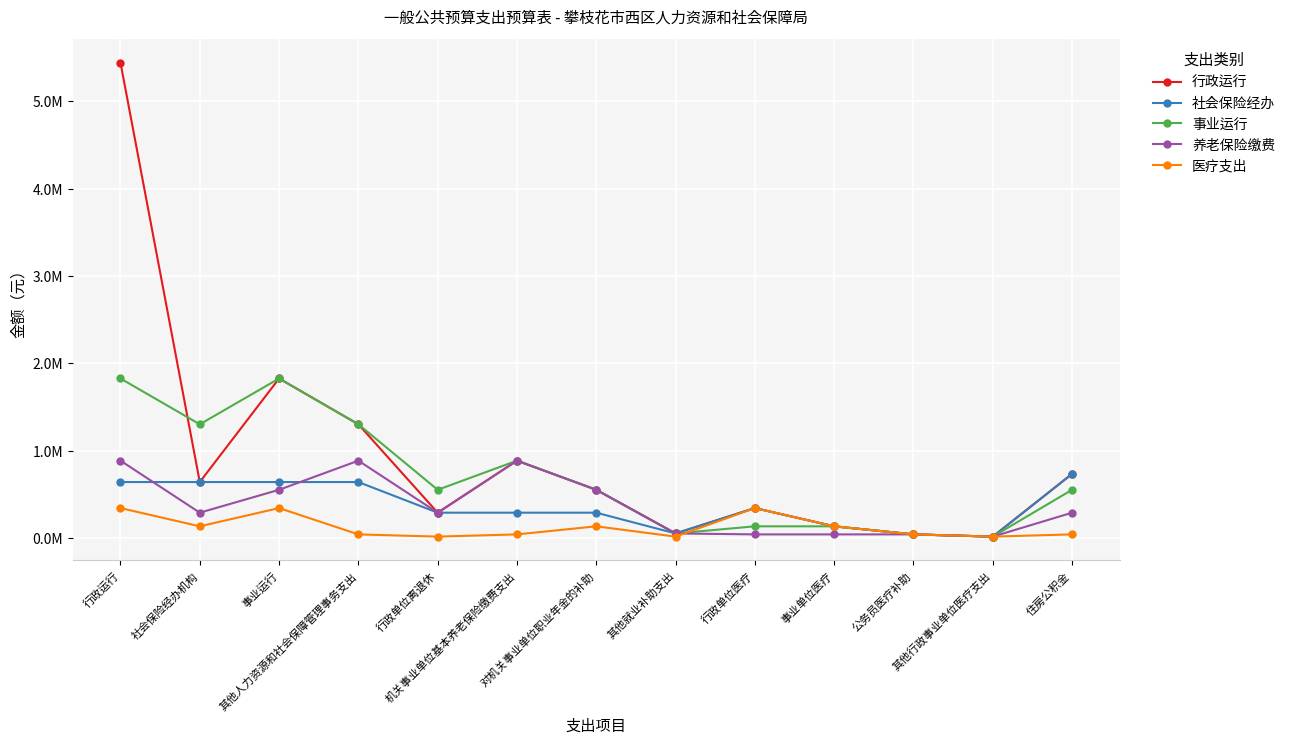

Does the chart have visible grid lines?

Yes